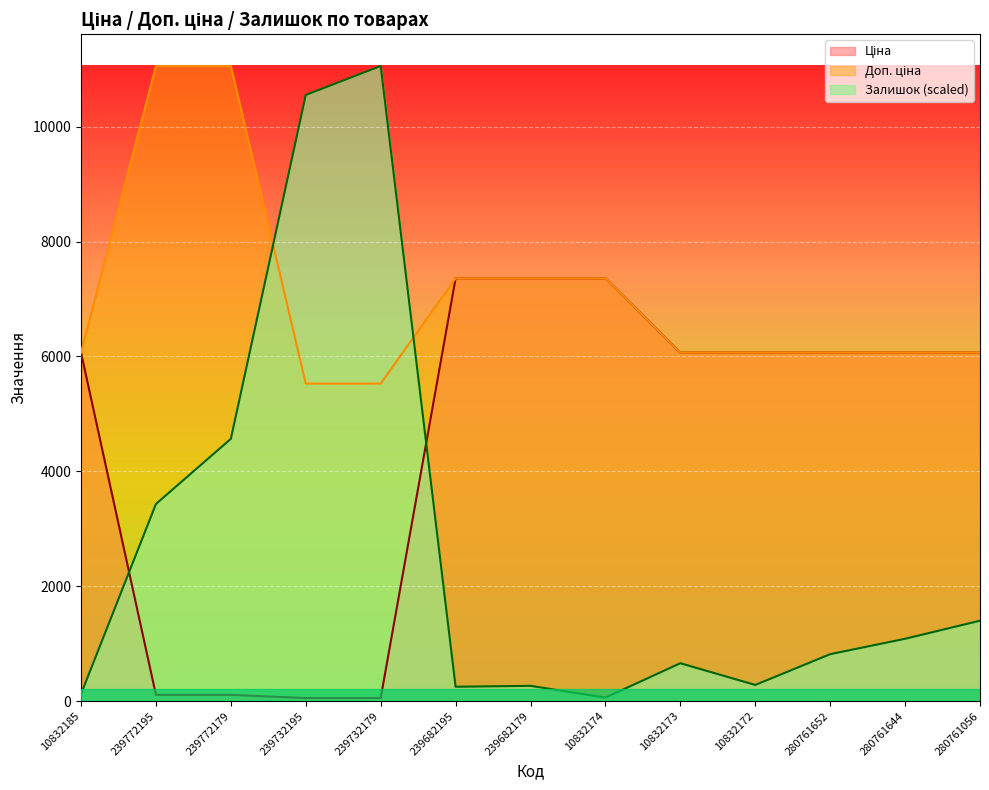

What is the minimum value shown in the chart?

55.3